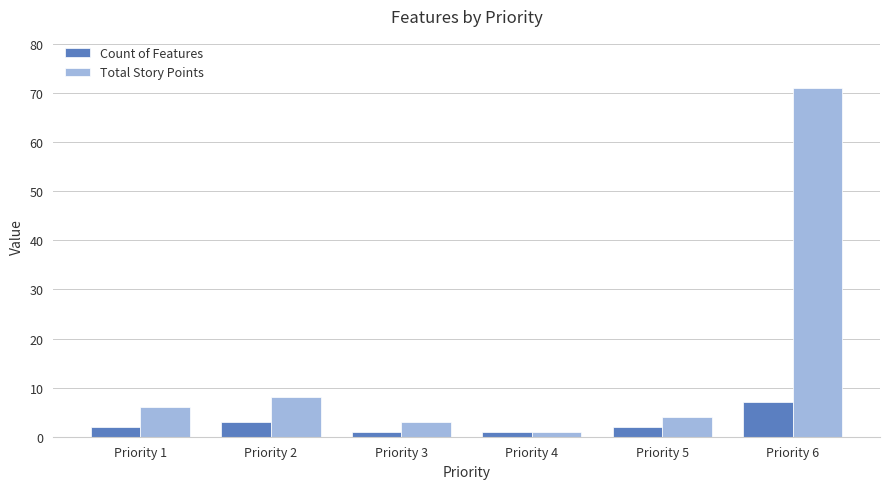

Which series has the largest range (max minus min)?

Total Story Points